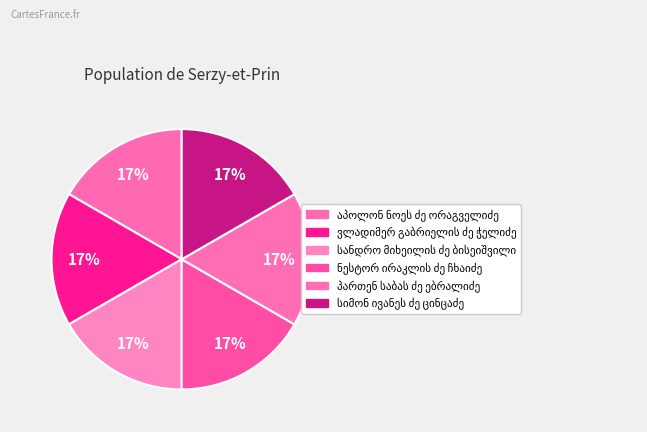

Is there any slice that represents more than half of the pie?

No